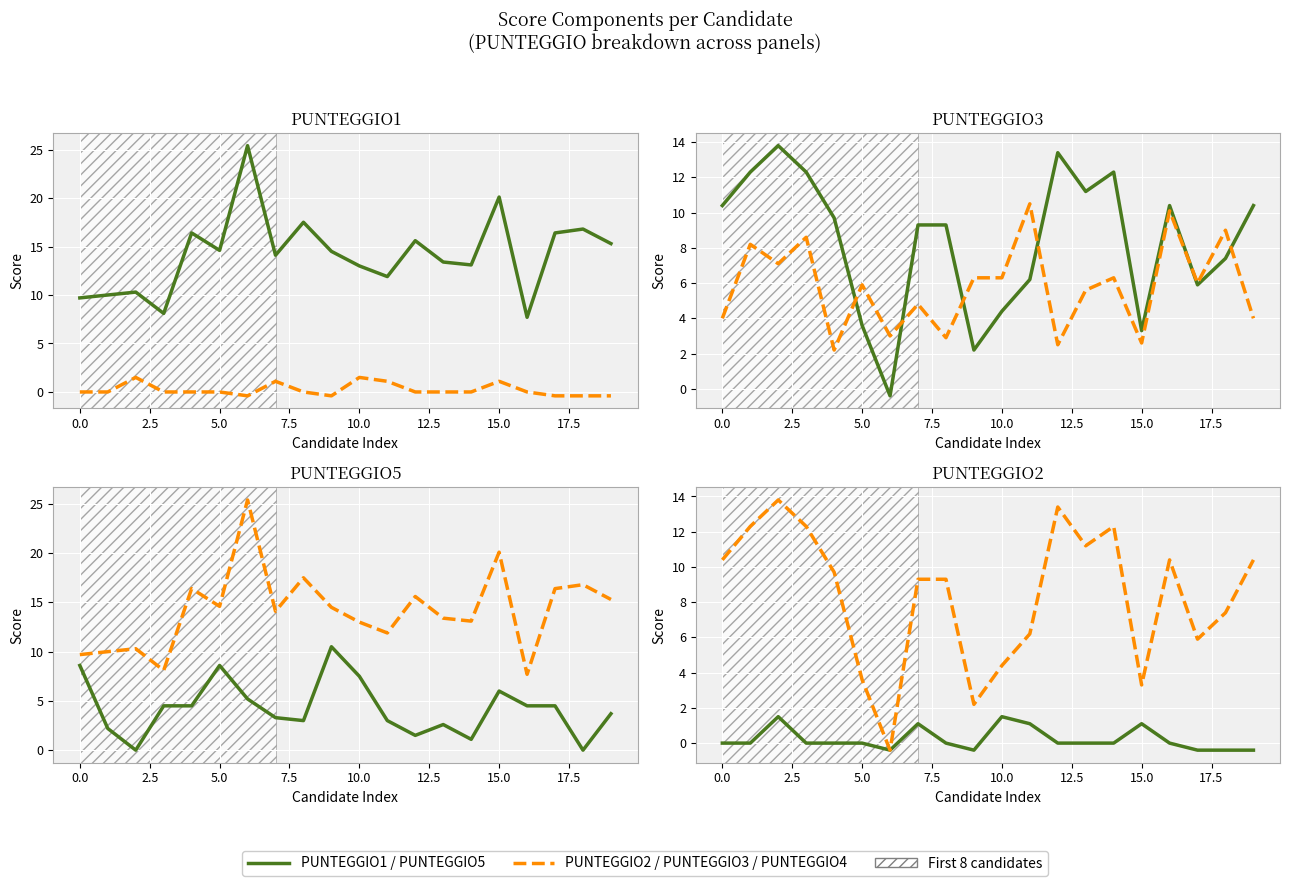

The value of PUNTEGGIO2 at 12.5 is -0.3. True or false?

False